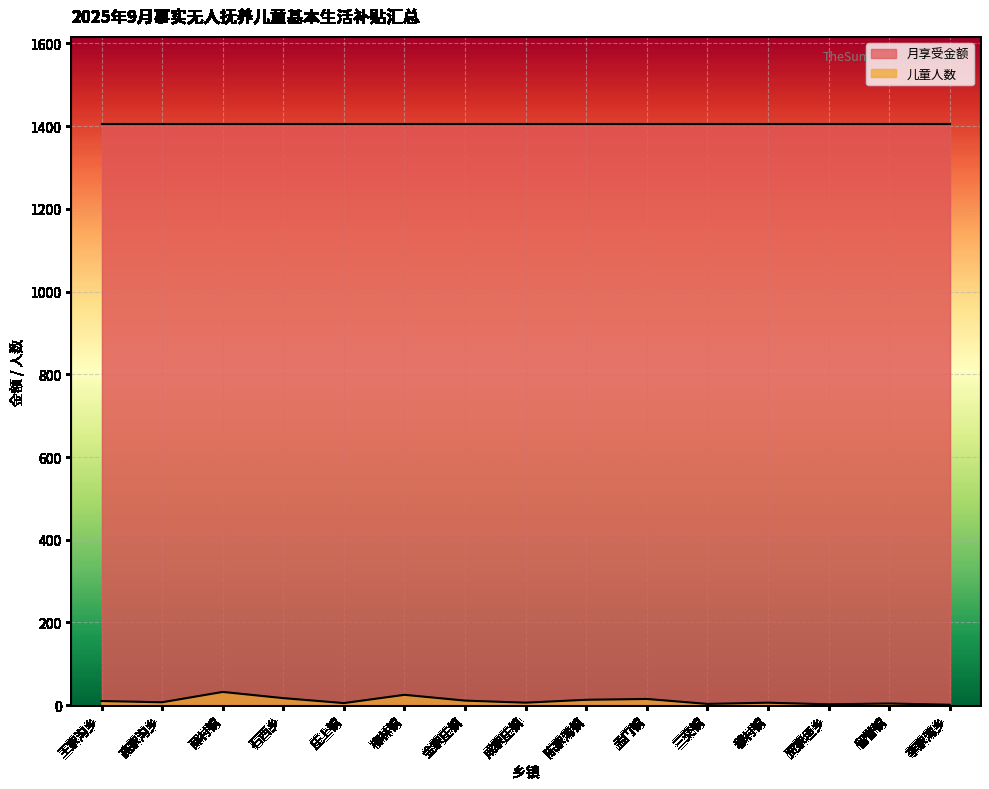

The chart shows a value of 3 at 金家庄镇. True or false?

False